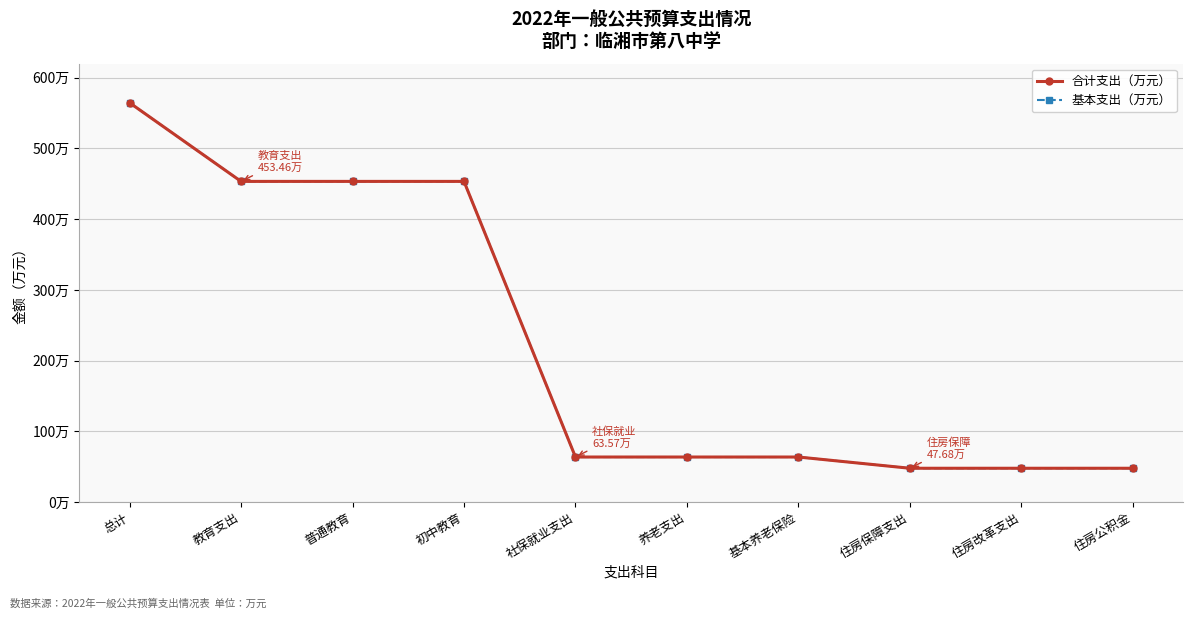

What is the maximum value shown in the chart?

564.7